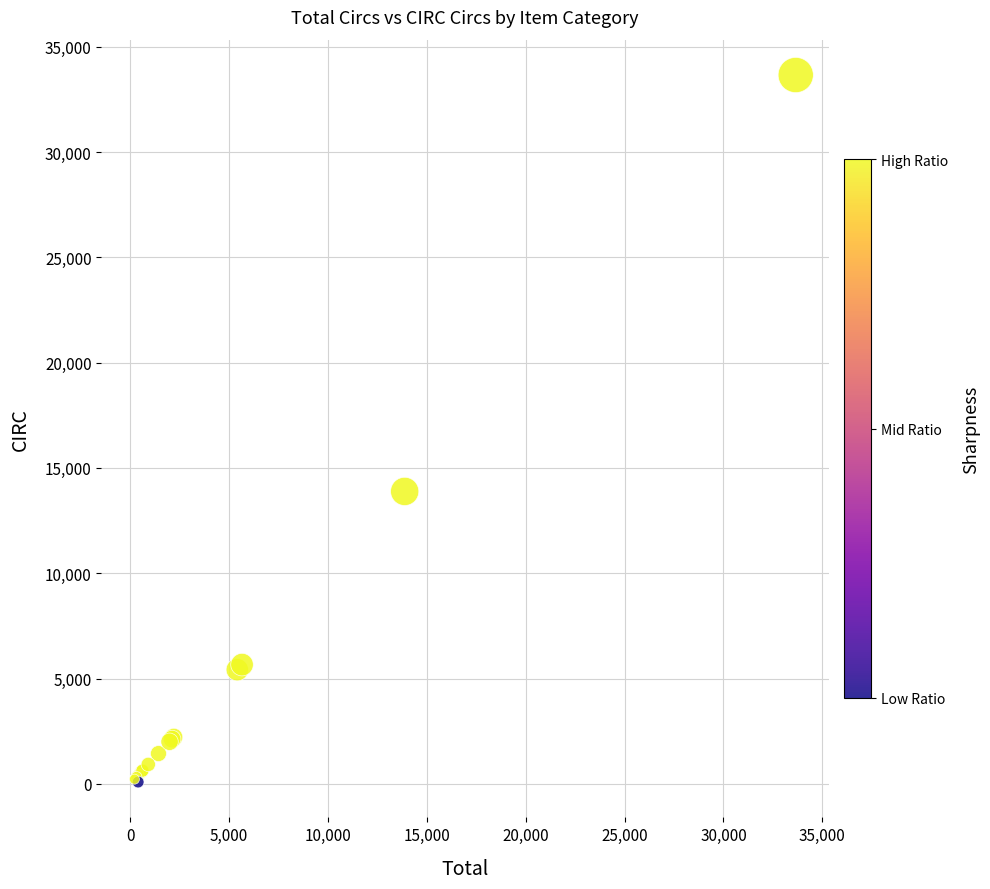

What Y value in the scatter plot is closest to 16869?

13884